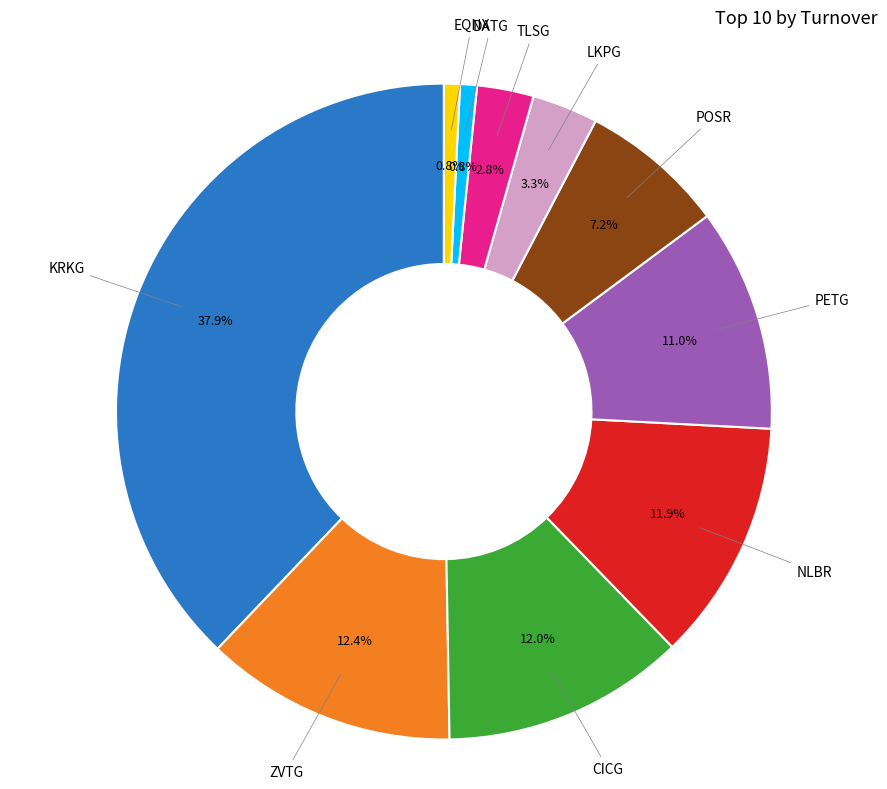

Is there a majority slice in this chart?

No